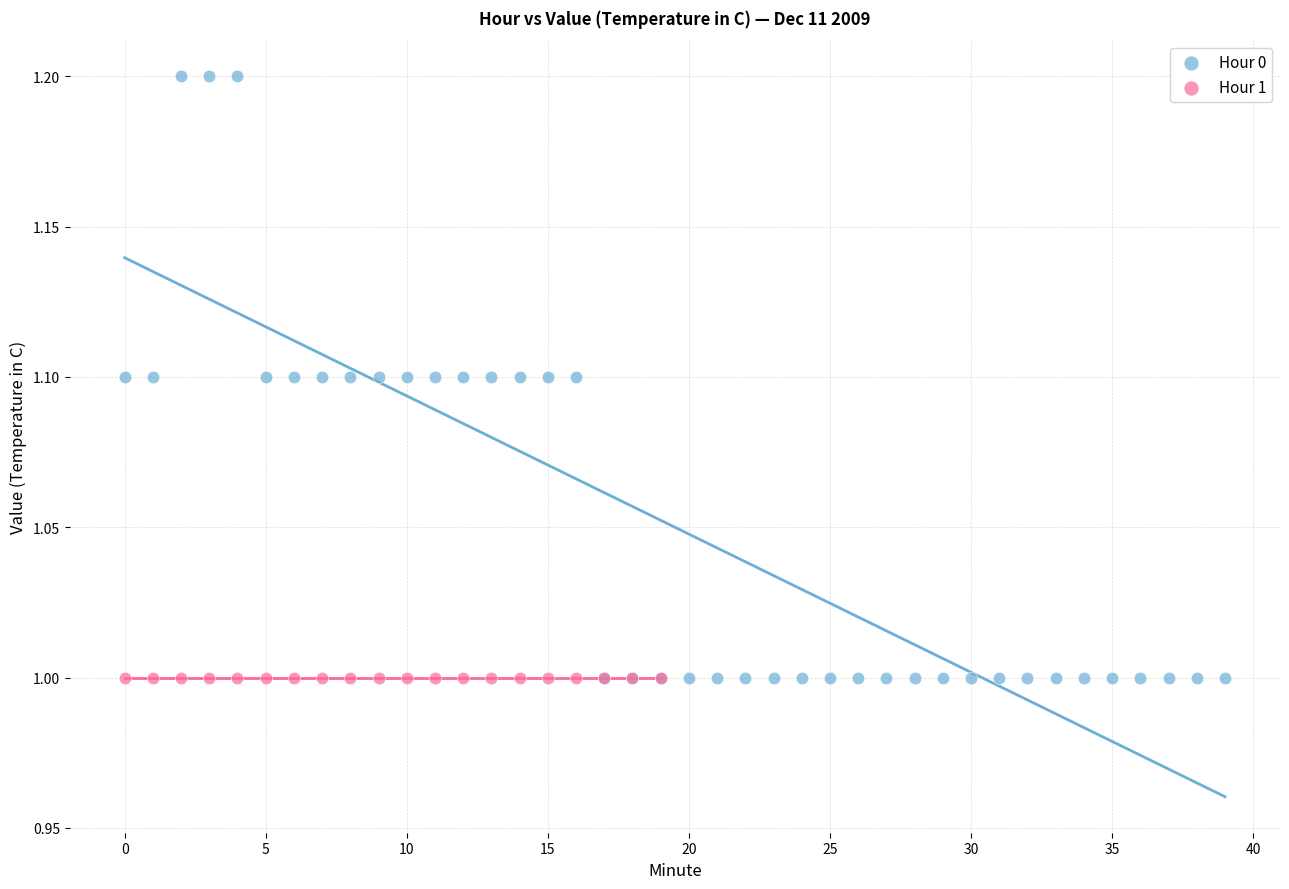

Which series contains the highest Y value?

Hour 0